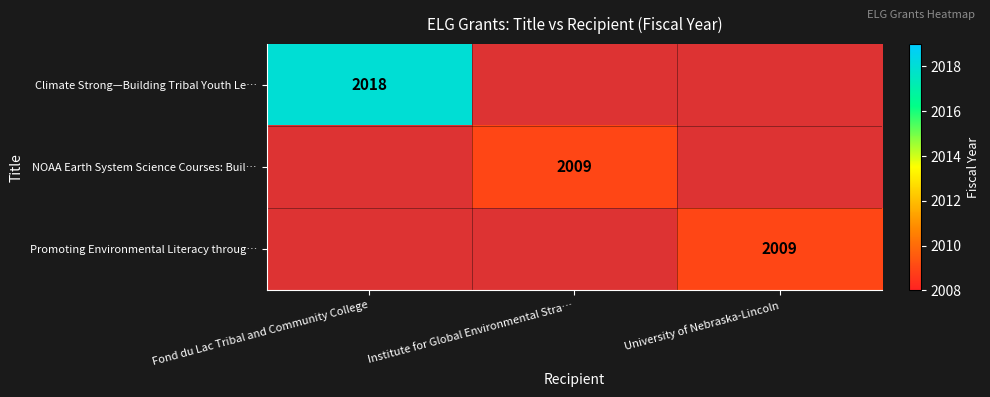

Is it true that Promoting Environmental Literacy throug… equals 1166 at University of Nebraska-Lincoln?

False